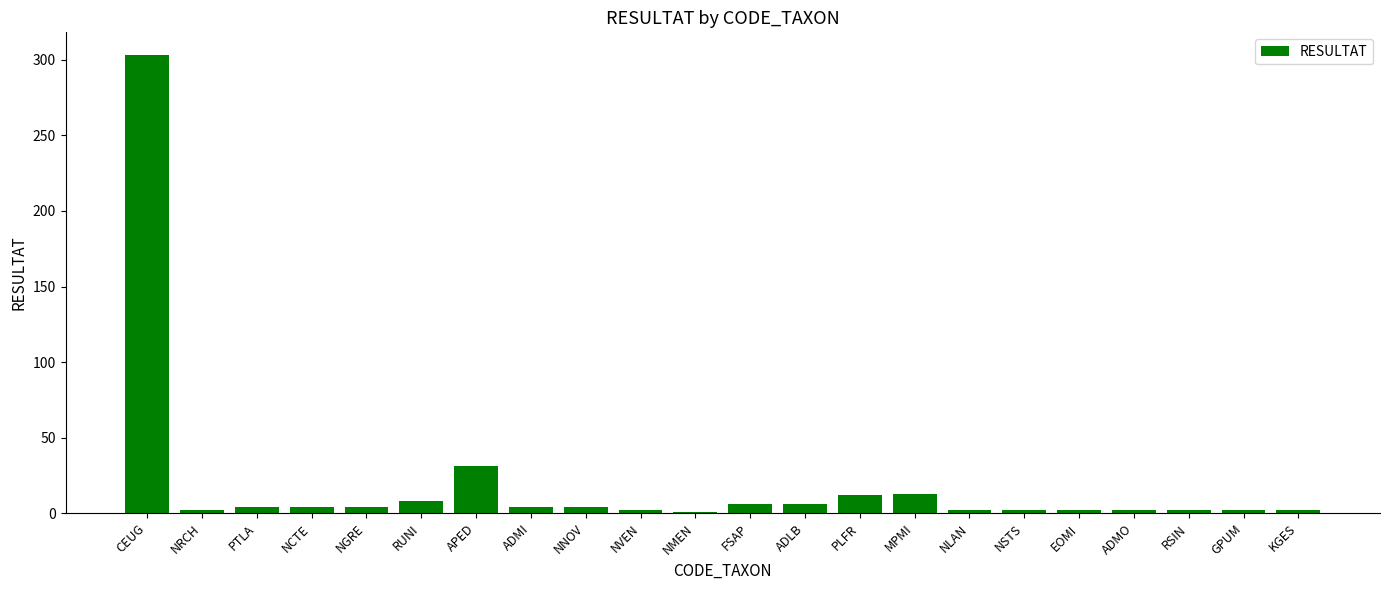

What is the change in value from APED to GPUM?

-29